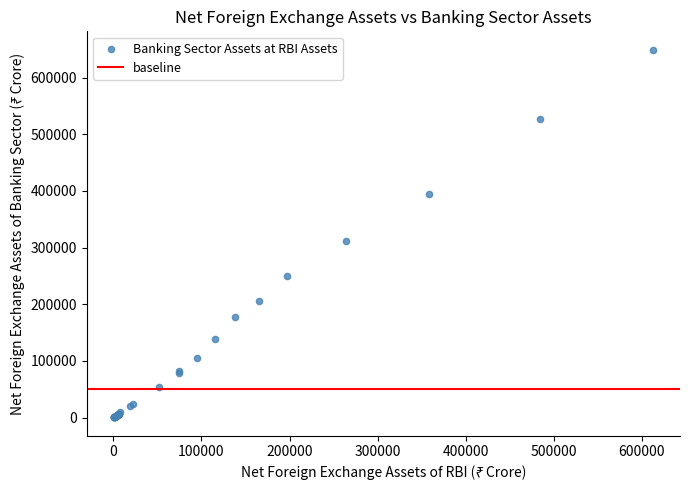

What Y value in the scatter plot is closest to 324836?

311044